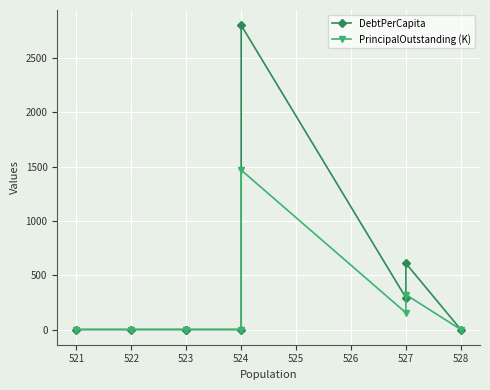

Where is the first local minimum for PrincipalOutstanding (K)?

527